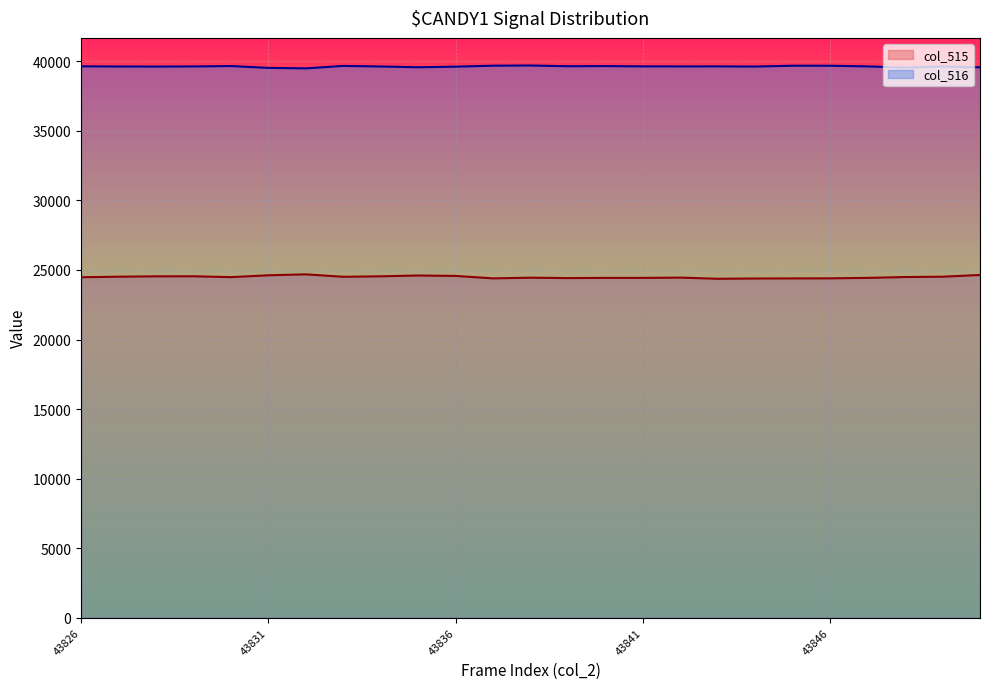

At how many categories does at least one series exceed 24502?

25